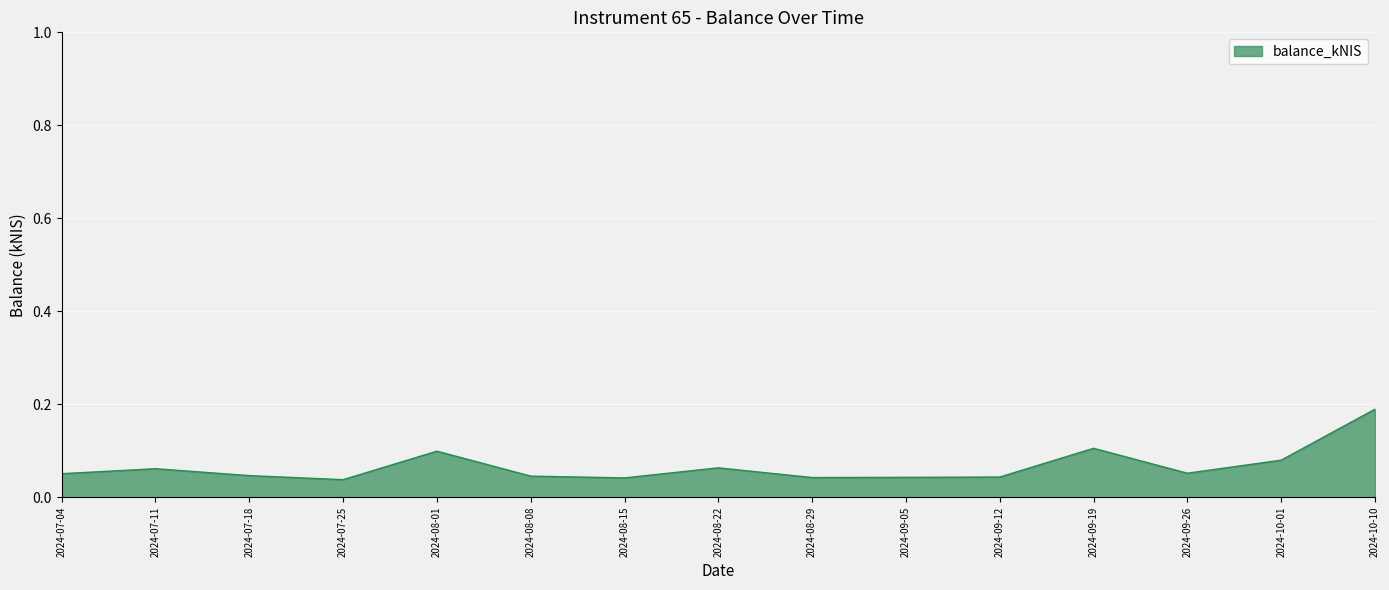

The chart shows a value of 0.1 at 2024-08-08. True or false?

False